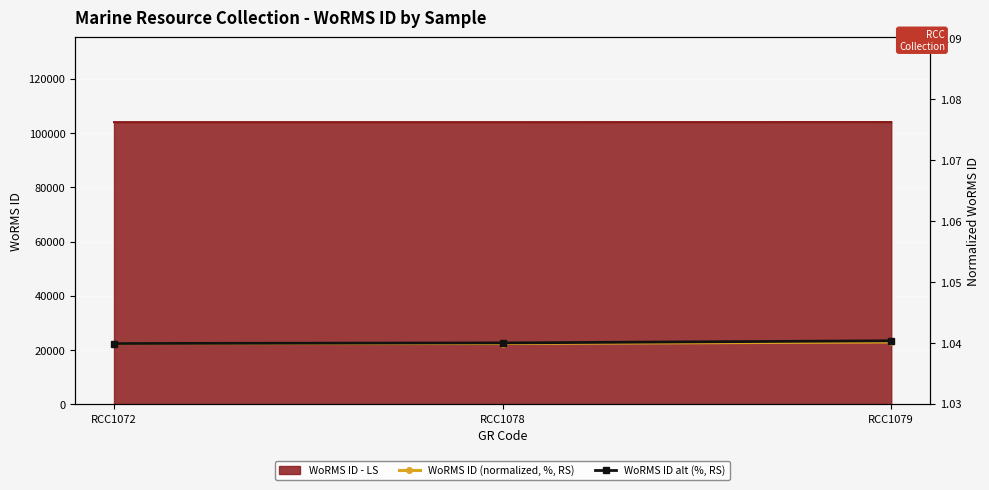

What is the value of the WoRMS ID (normalized, %, RS) point at the 3rd from the left?

1.0